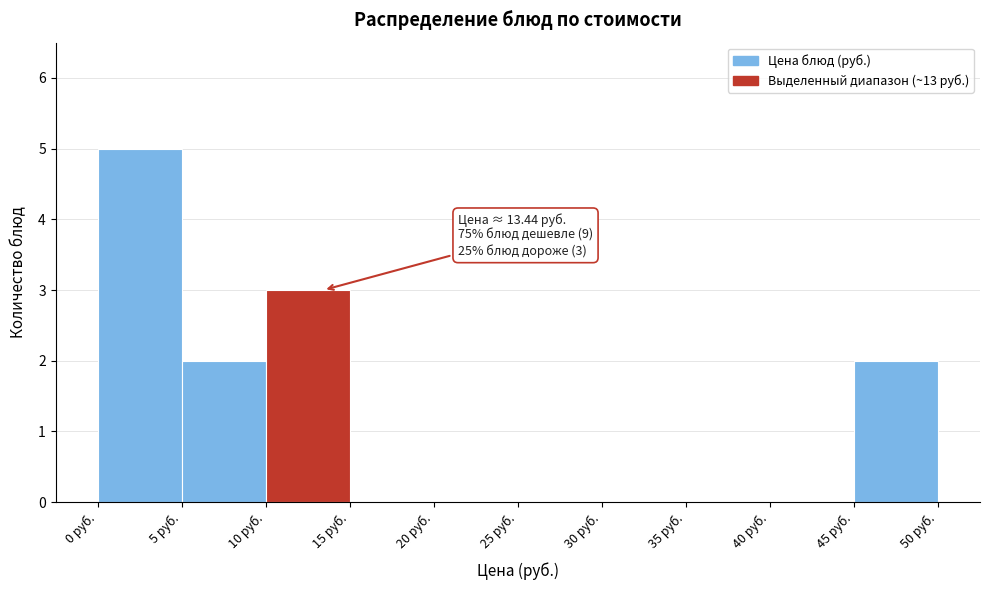

Over which range of the x-axis is the bar tallest?

0 to 5